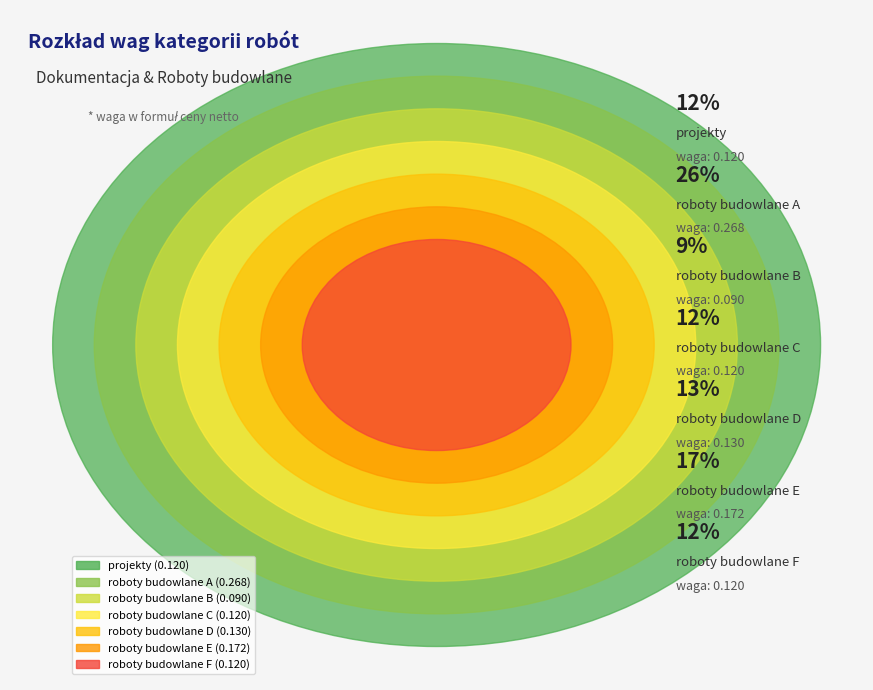

The roboty budowlane F slice represents 12% of the pie. True or false?

True